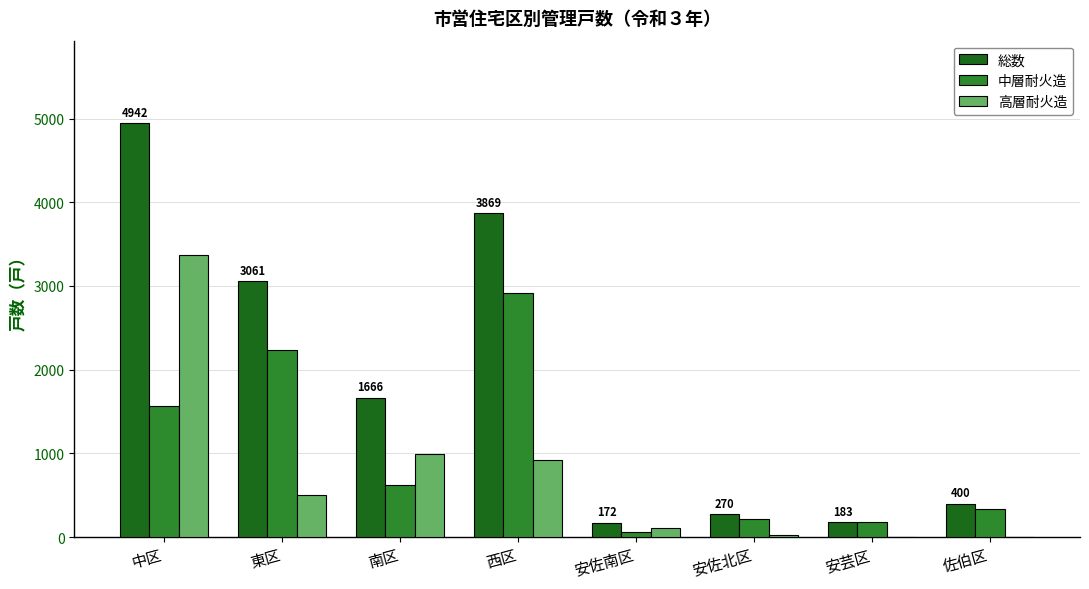

Between 西区 and 安佐南区, which series saw the biggest shift?

総数